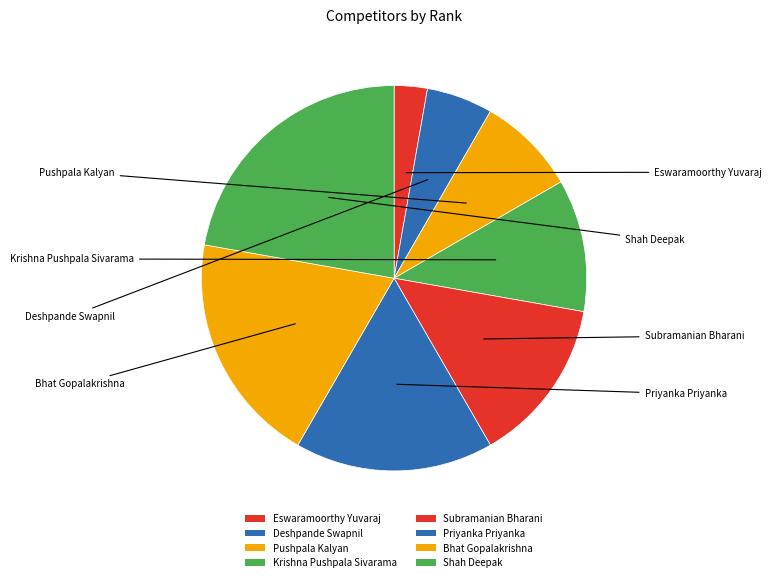

Is it true that Subramanian Bharani is 14% of the pie?

True